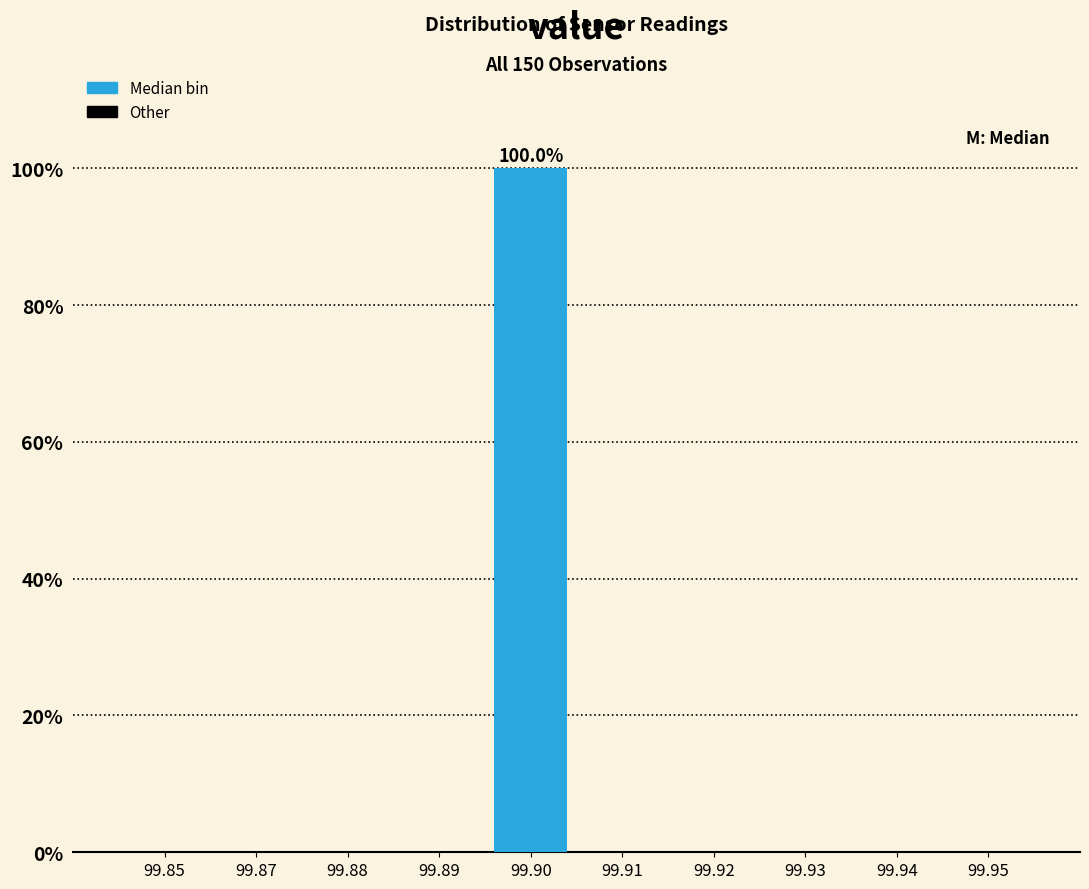

Reading left to right, extract all data points from this chart.

99.85=0	99.87=0	99.88=0	99.89=0	99.90=100	99.91=0	99.92=0	99.93=0	99.94=0	99.95=0